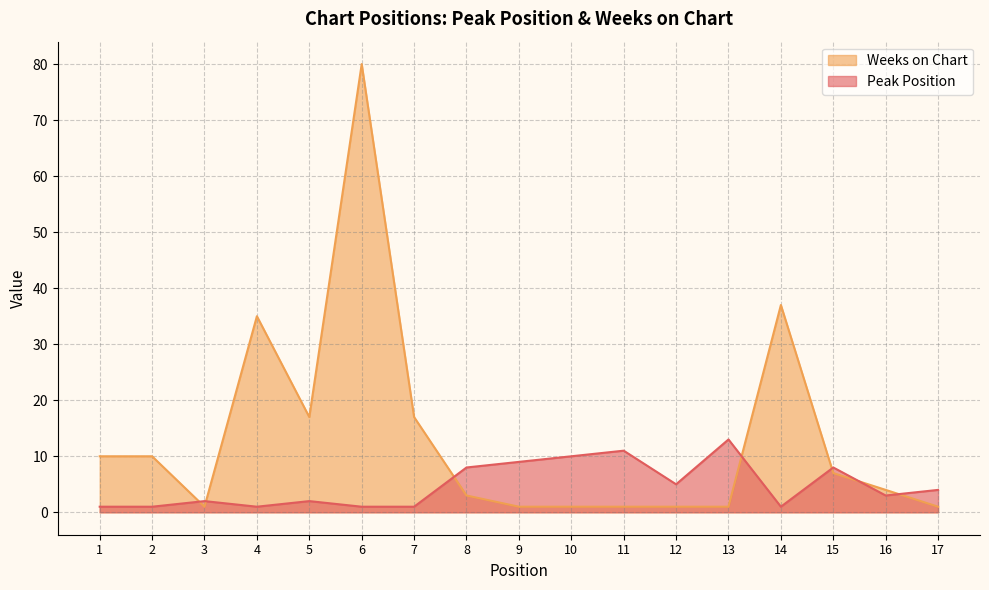

What is the spread (max minus min) of values at 13?

12